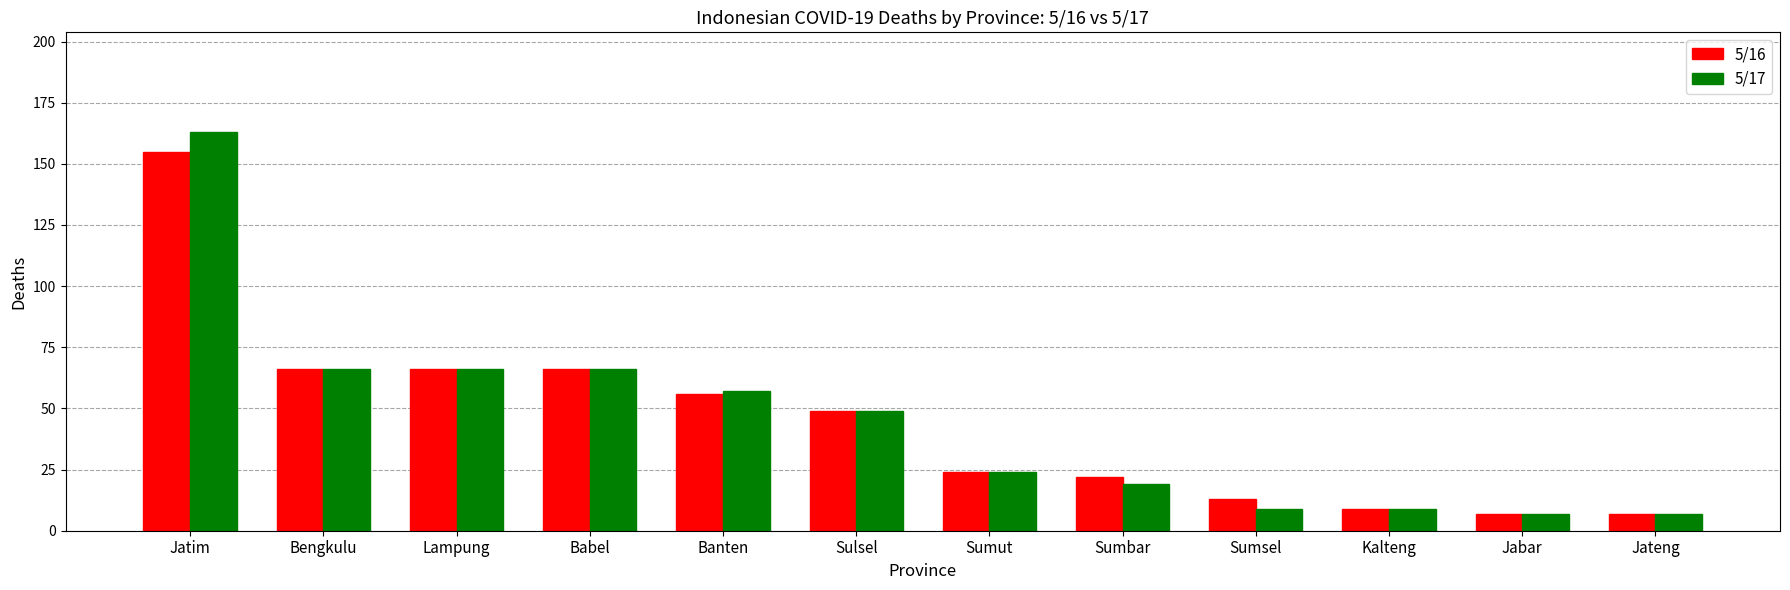

At which category does the chart reach its peak across all series?

Jatim